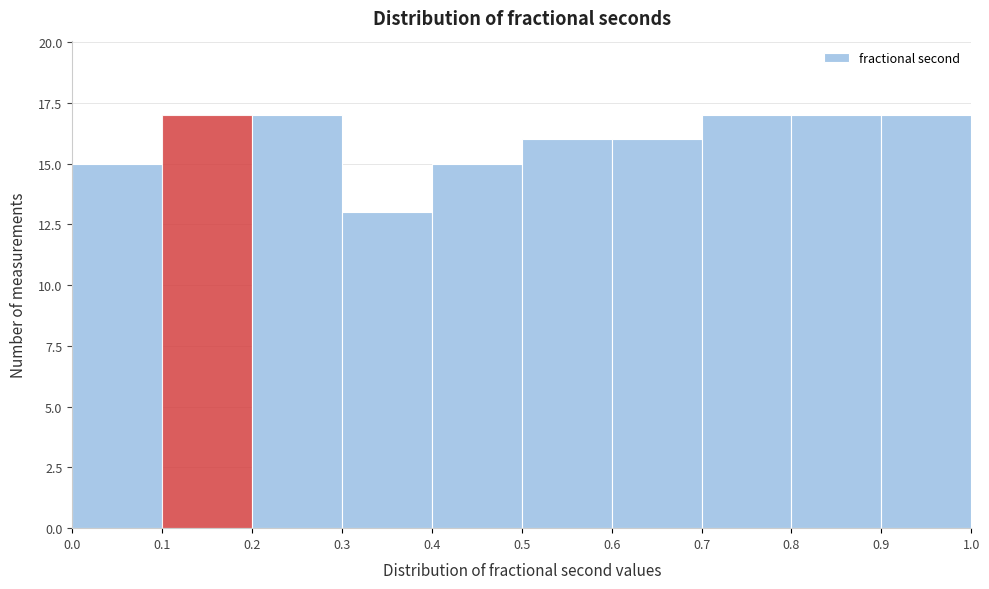

What is the height of the bar covering 0.3 to 0.4 on the x-axis? The values are not printed on the chart, so give them approximately, as read against the axis.

13